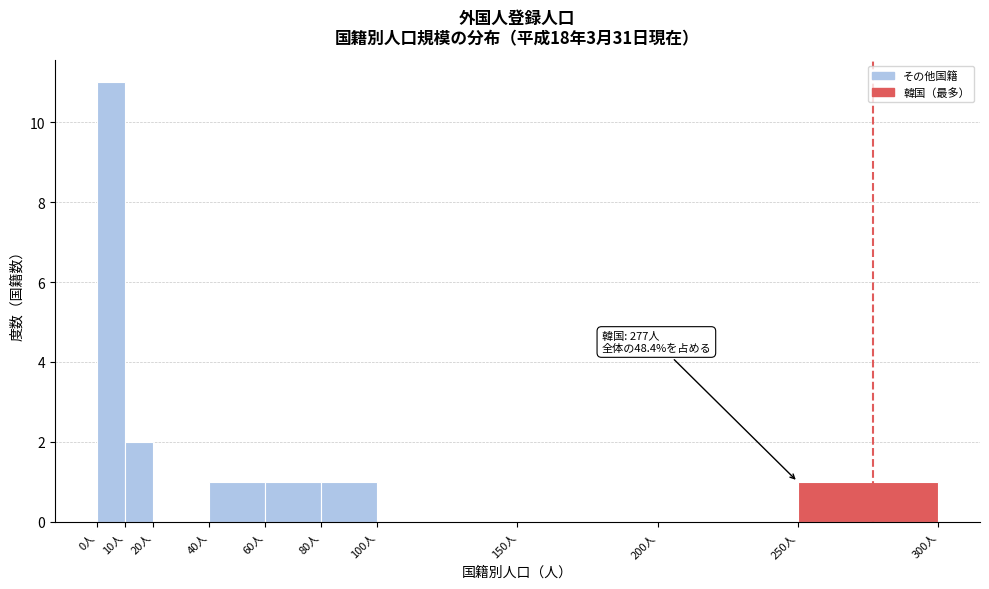

Over which range of the x-axis is the bar tallest?

0 to 10